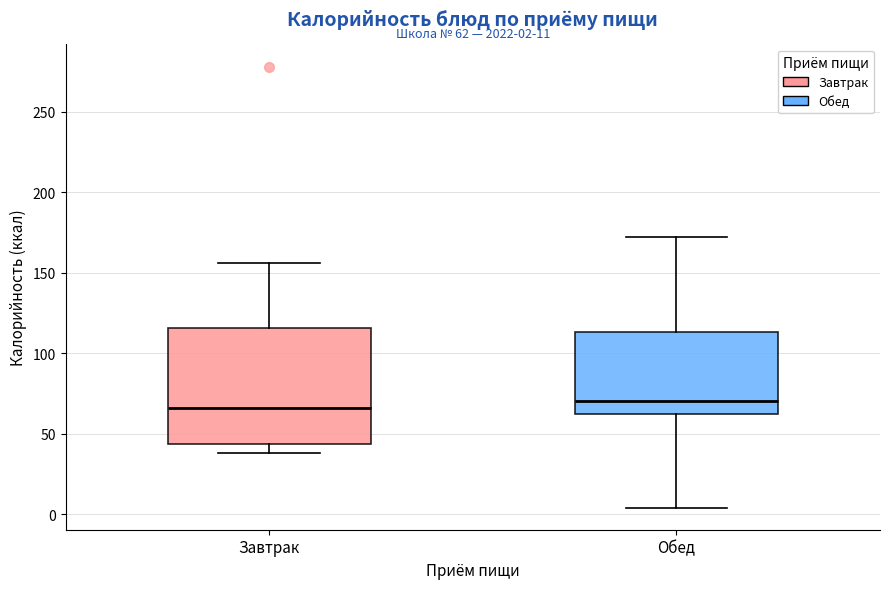

Which box is the tallest, from its lower edge to its upper edge?

Завтрак